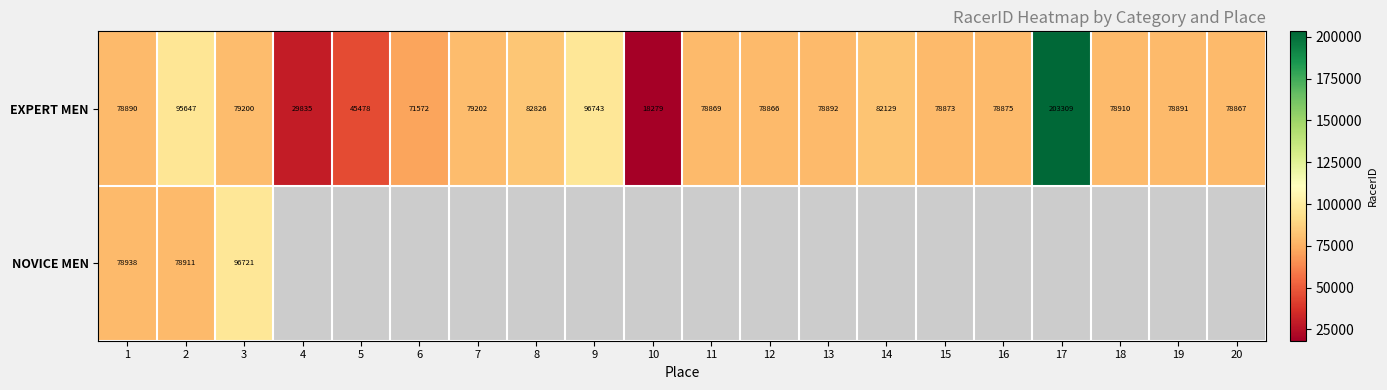

How many values in the EXPERT MEN series are below 78891?

10